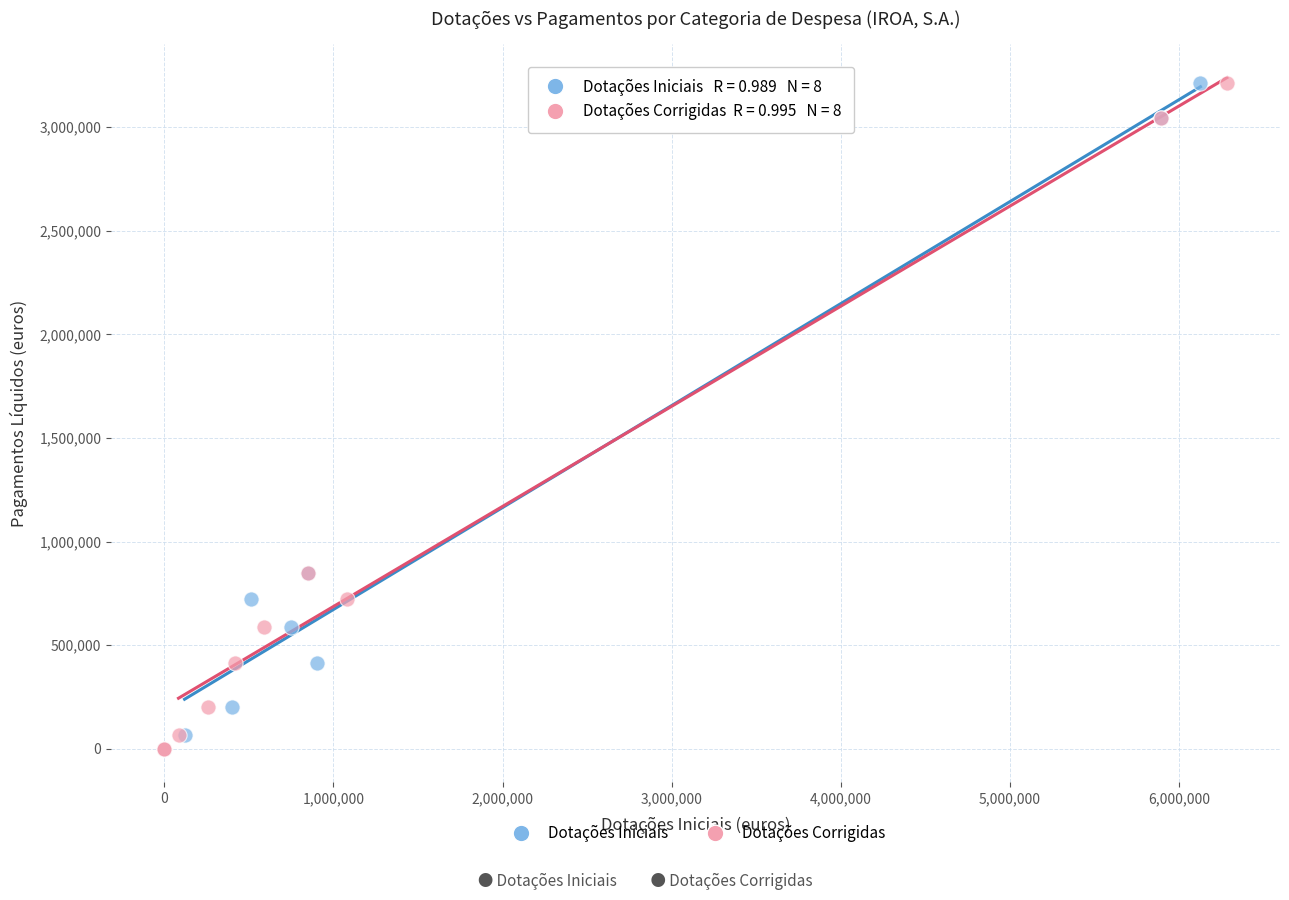

What are all the series names shown in the legend?

Dotações Iniciais, Dotações Corrigidas